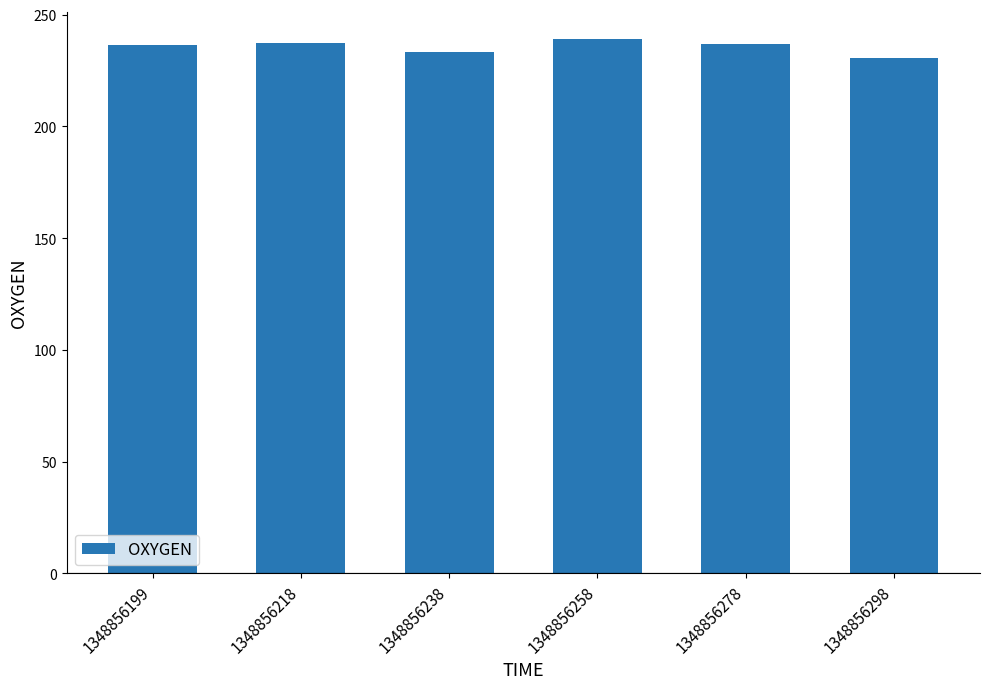

The chart shows a value of 233.3 at 1348856238. True or false?

True